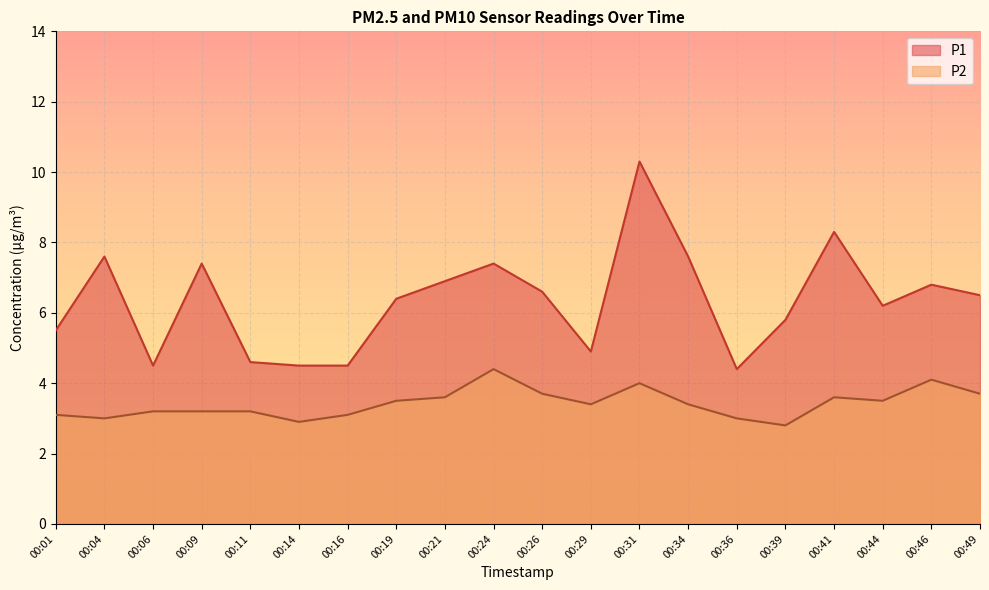

True or false: P2 and P1 intersect in this chart.

False